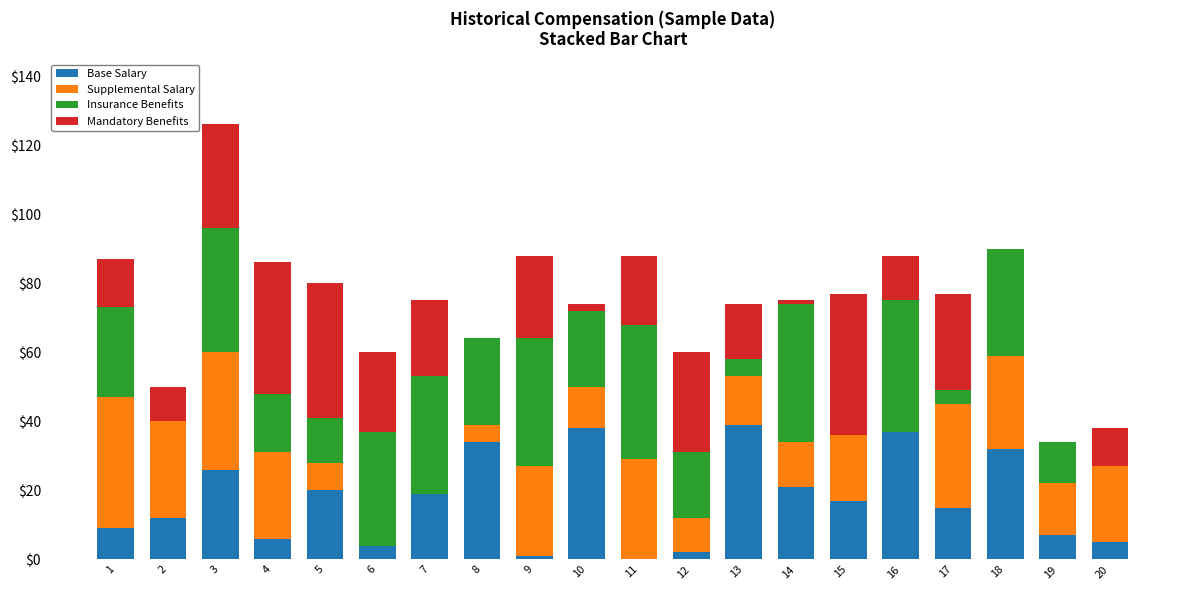

Does the chart contain stacked bars?

Yes